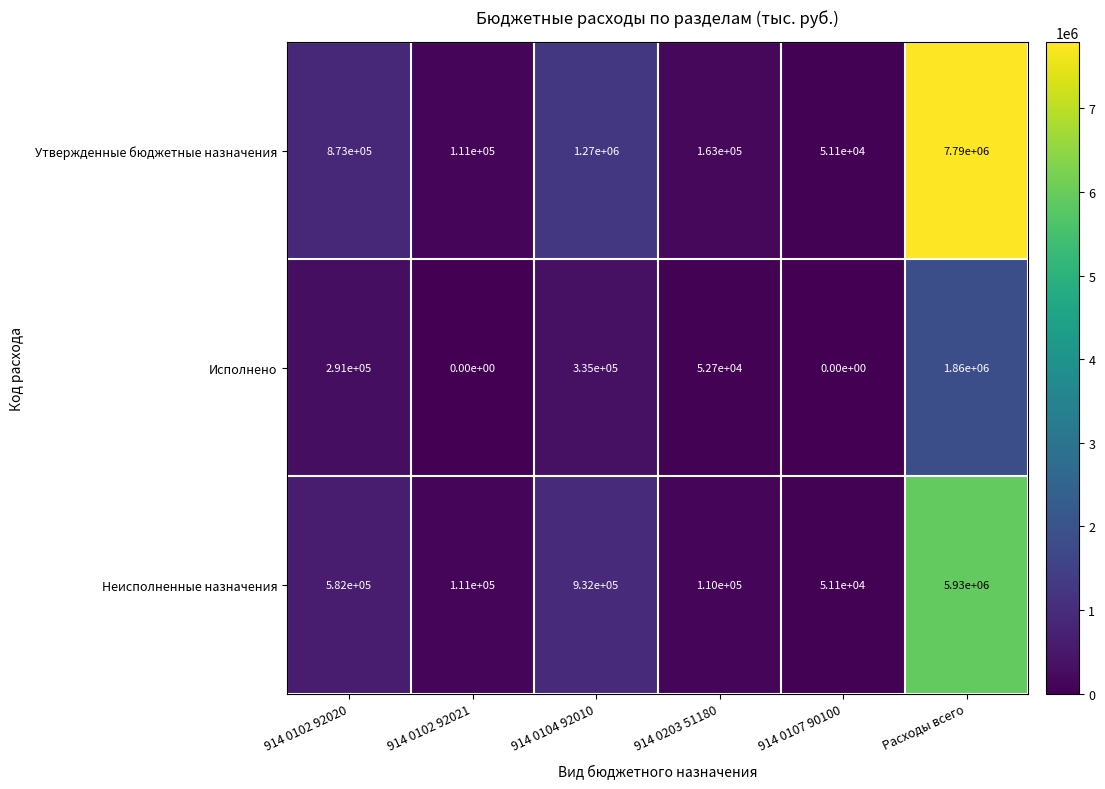

What value does the Неисполненные назначения series have at 914 0107 90100?

51100